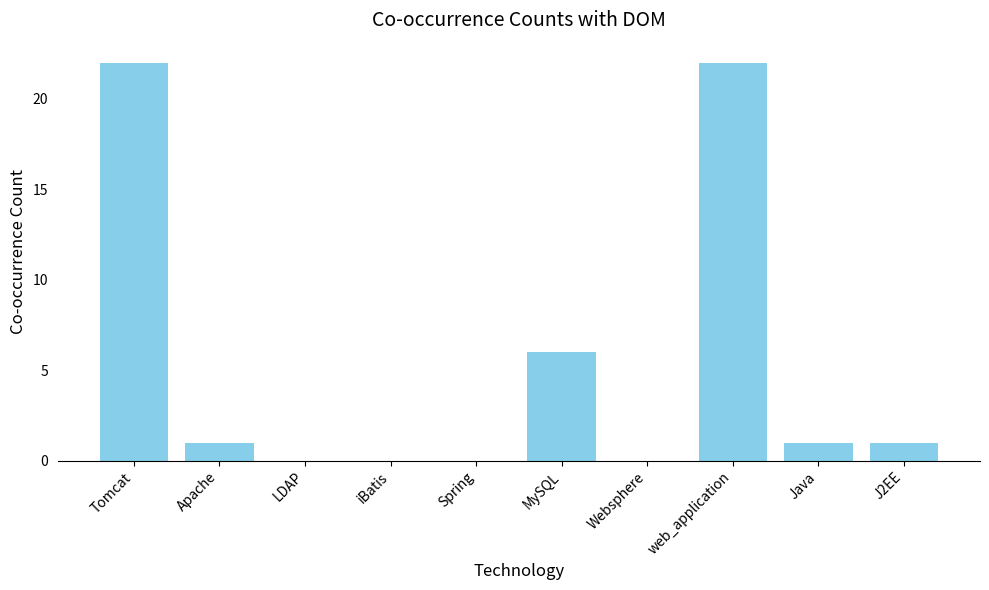

What is the sum of the values at Java and Apache?

2